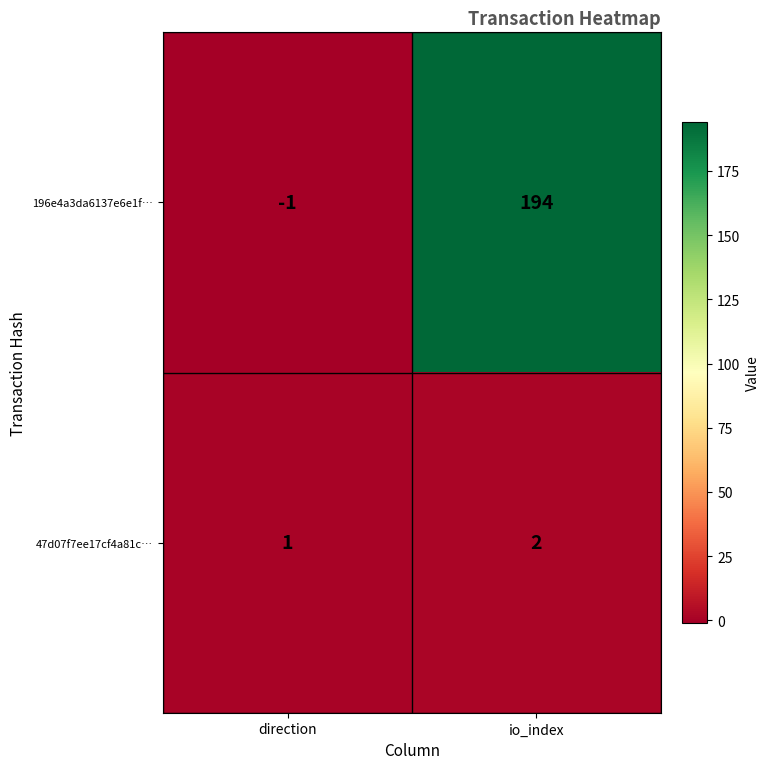

What is the sum of the 196e4a3da6137e6e1f… values at io_index and direction?

193